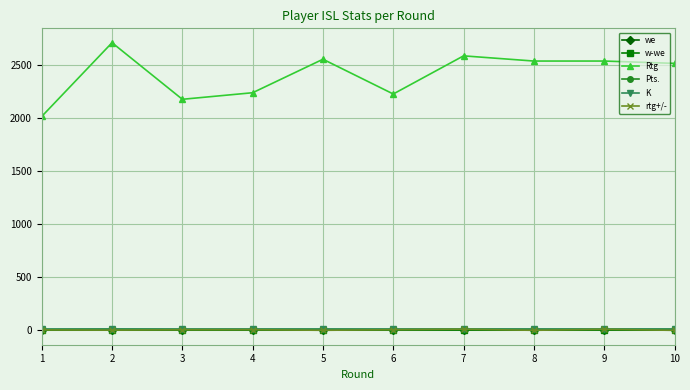

Which series has the largest total across all categories?

Rtg